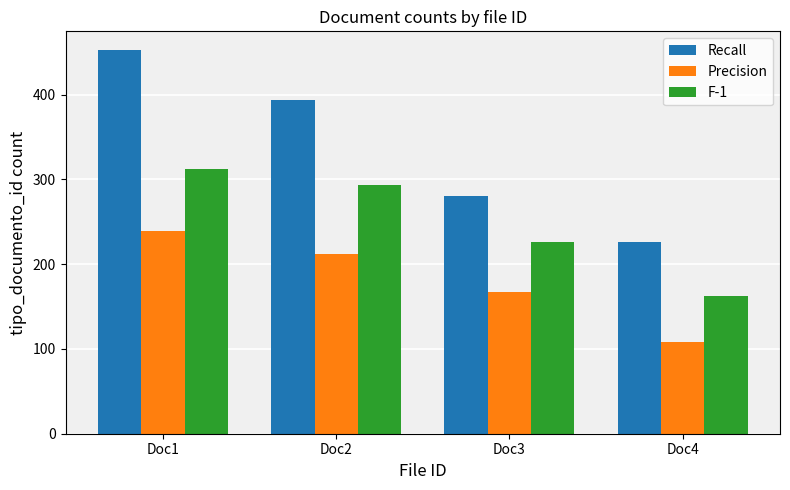

Reading left to right, list all the values displayed in this chart.

Recall: 452.0	393.2	280.2	226.0
Precision: 239.6	212.4	167.2	108.5
F-1: 311.9	293.8	226.0	162.7